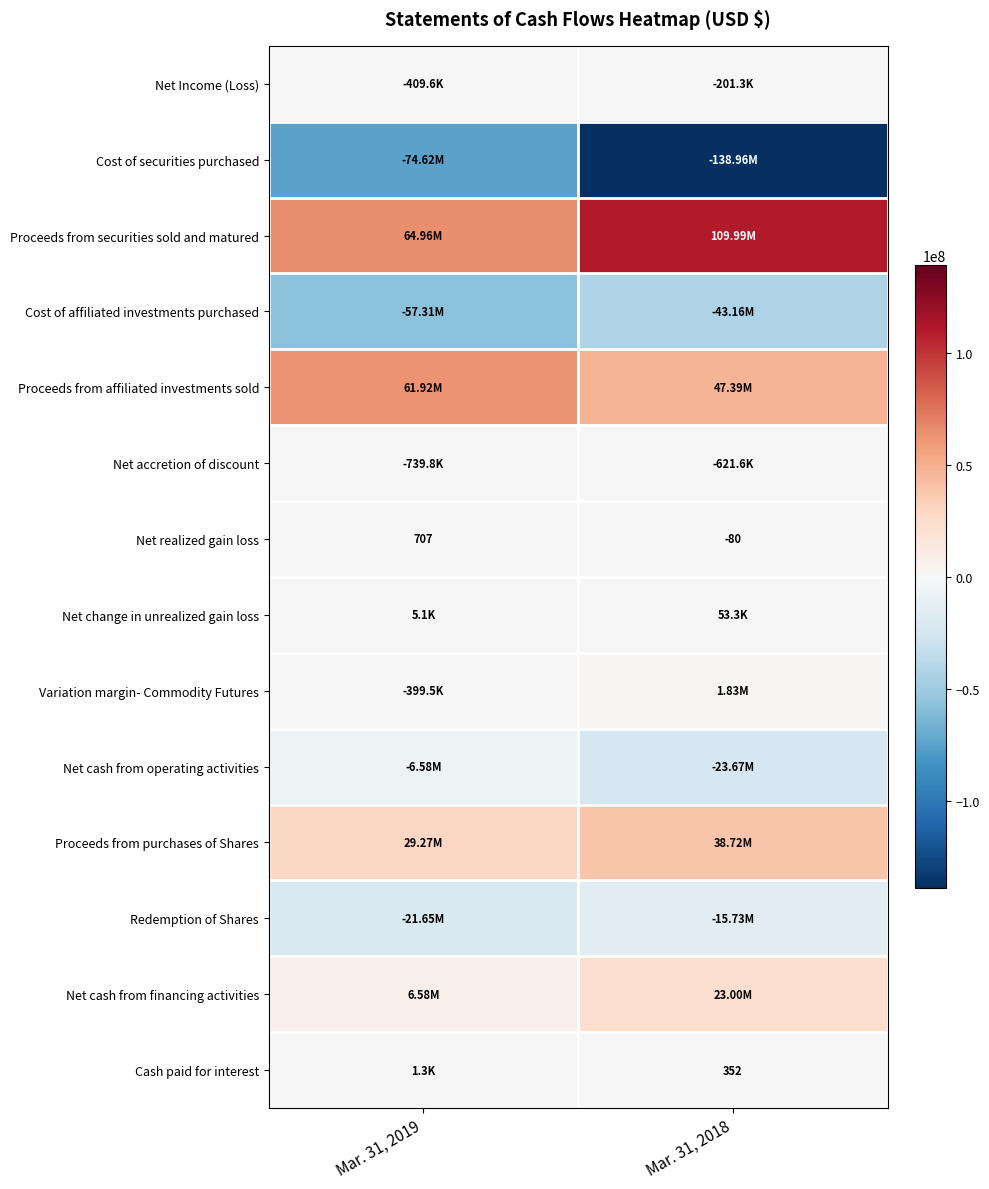

The value of Cost of affiliated investments purchased at Mar. 31, 2018 is -43164763. True or false?

True